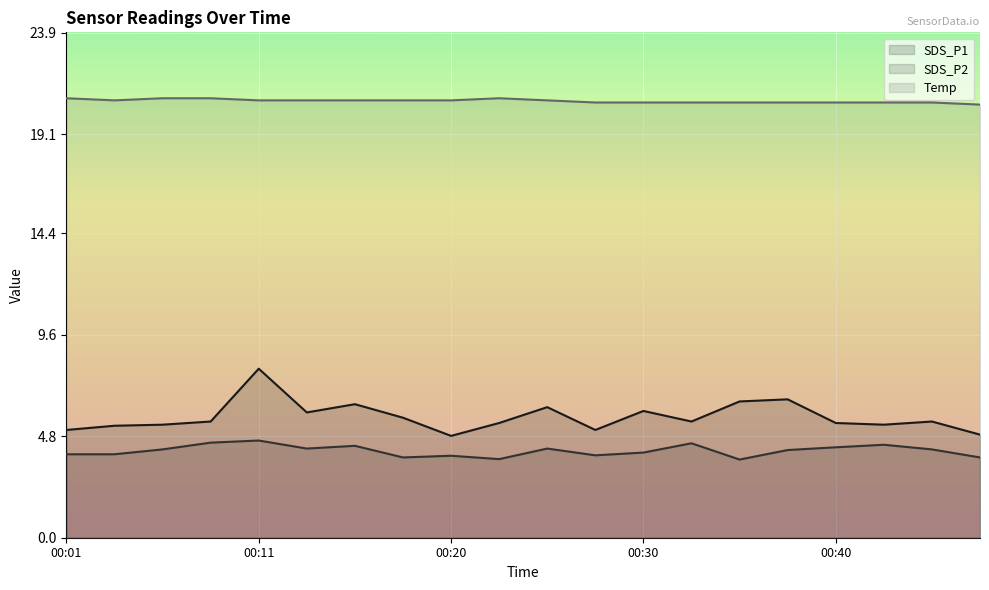

Which series has the largest range (max minus min)?

SDS_P1